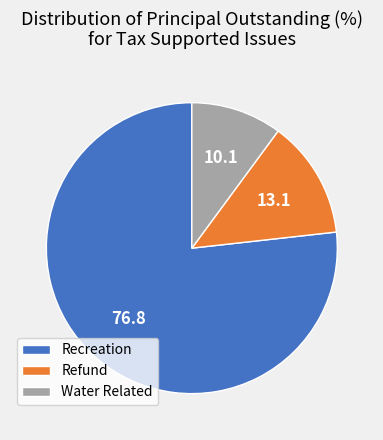

Do Refund and Recreation together represent more than half of the pie?

Yes